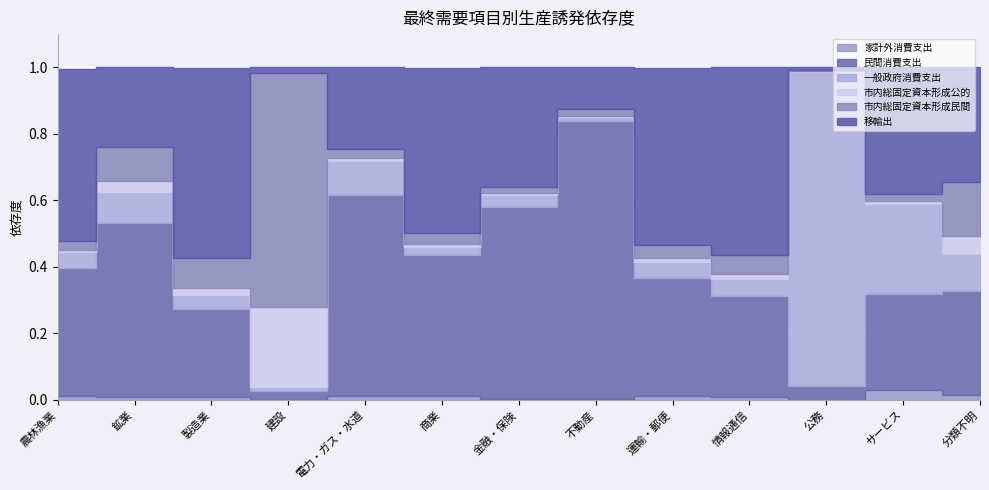

Between 製造業 and 不動産, which series saw the biggest shift?

民間消費支出